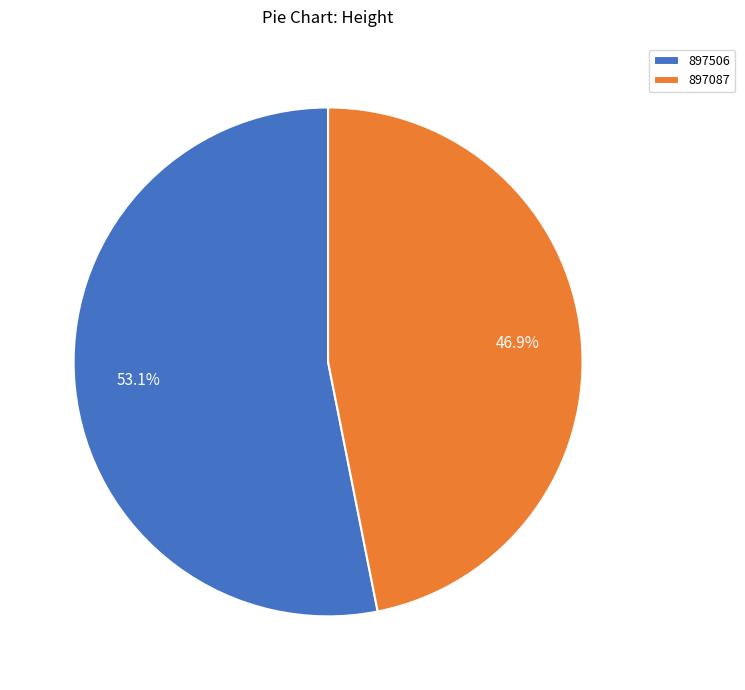

To the nearest percent, what is the difference between the largest and smallest slice percentages?

6%